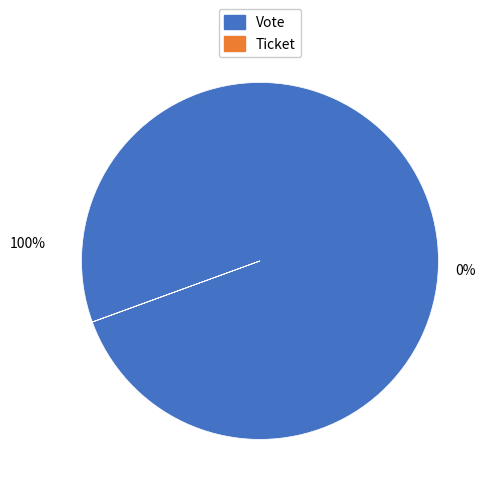

Count the number of slices in the pie.

2